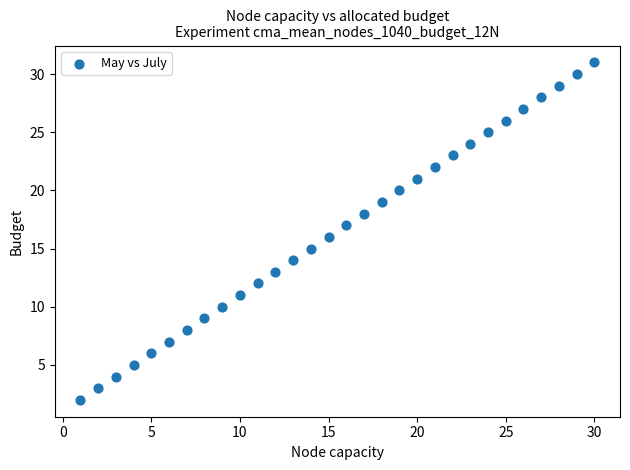

What is the range of Y values (max minus min)?

29